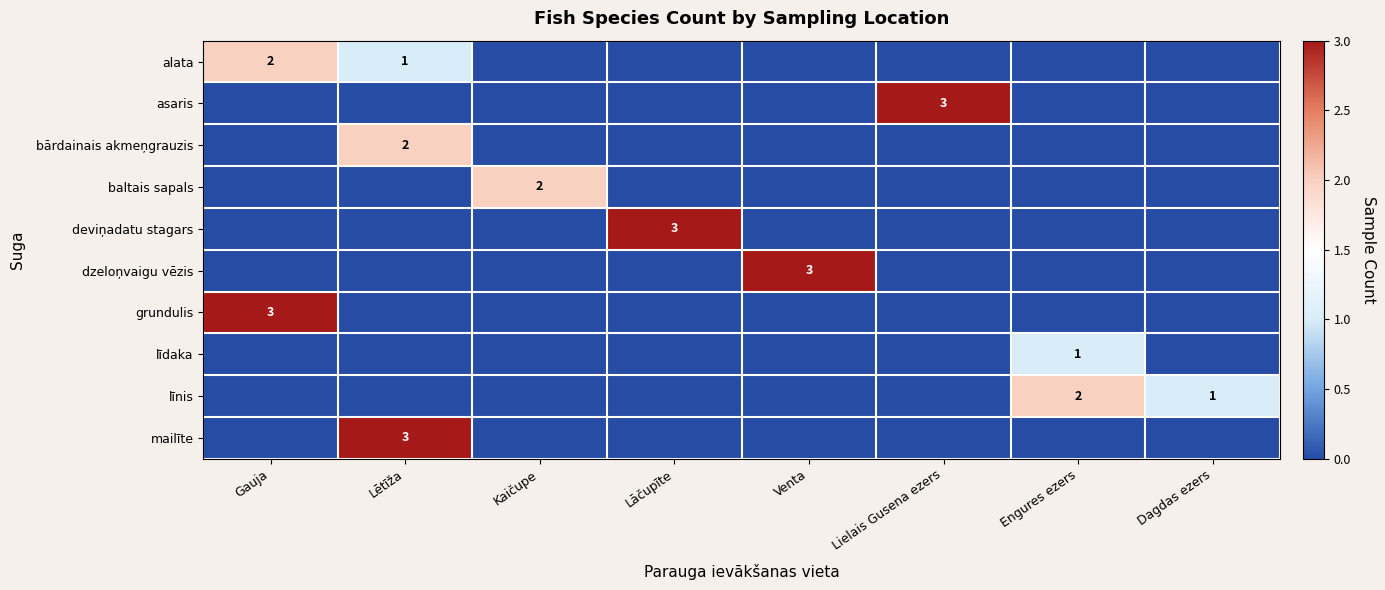

Is it true that grundulis equals 4 at Gauja?

False